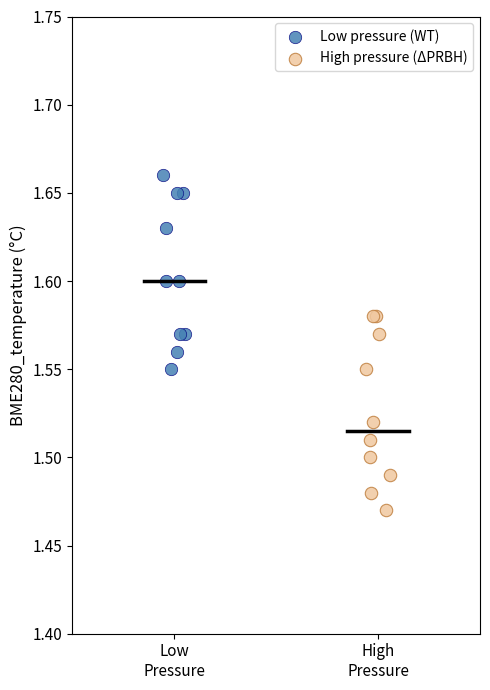

What are all the series names shown in the legend?

Low pressure (WT), High pressure (ΔPRBH)